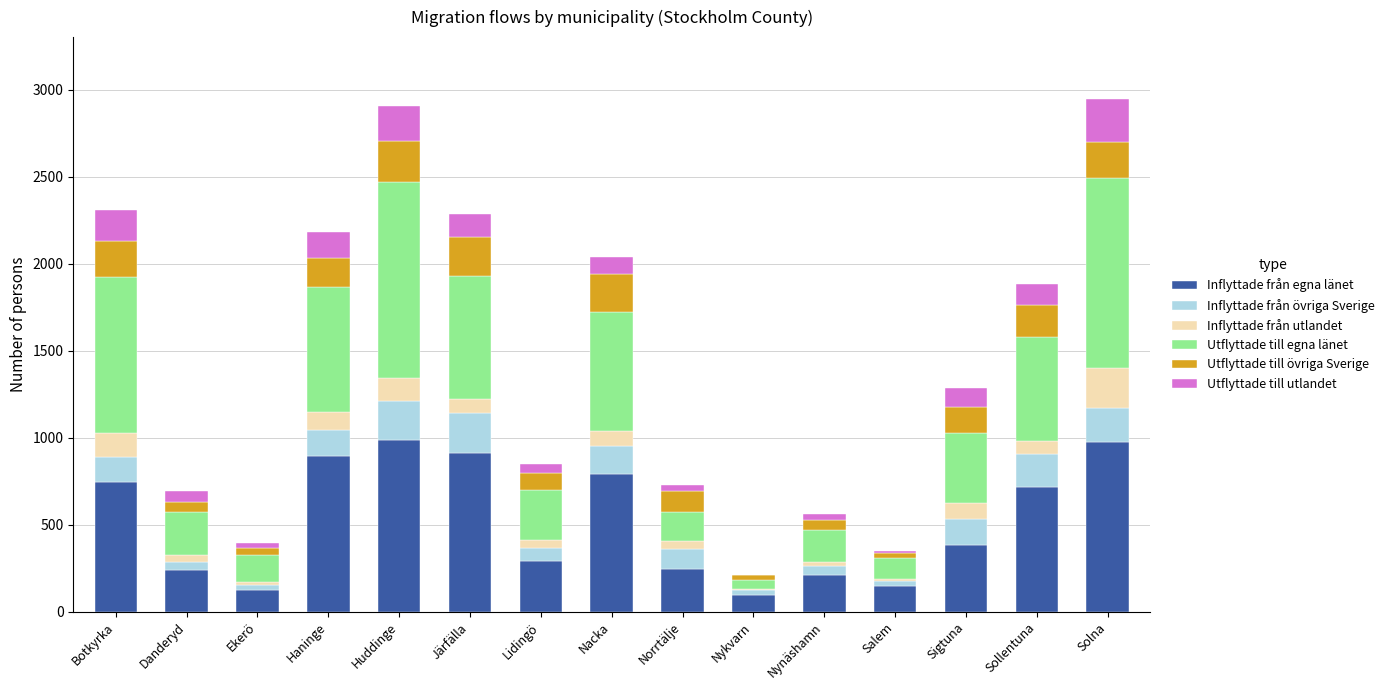

What is the total value across all series at Sigtuna?

1285